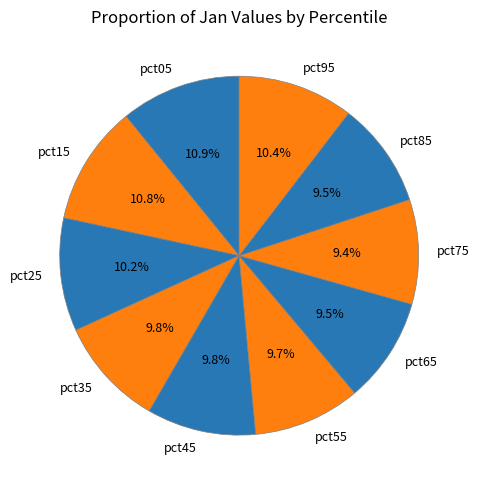

The pct95 slice represents 10% of the pie. True or false?

True